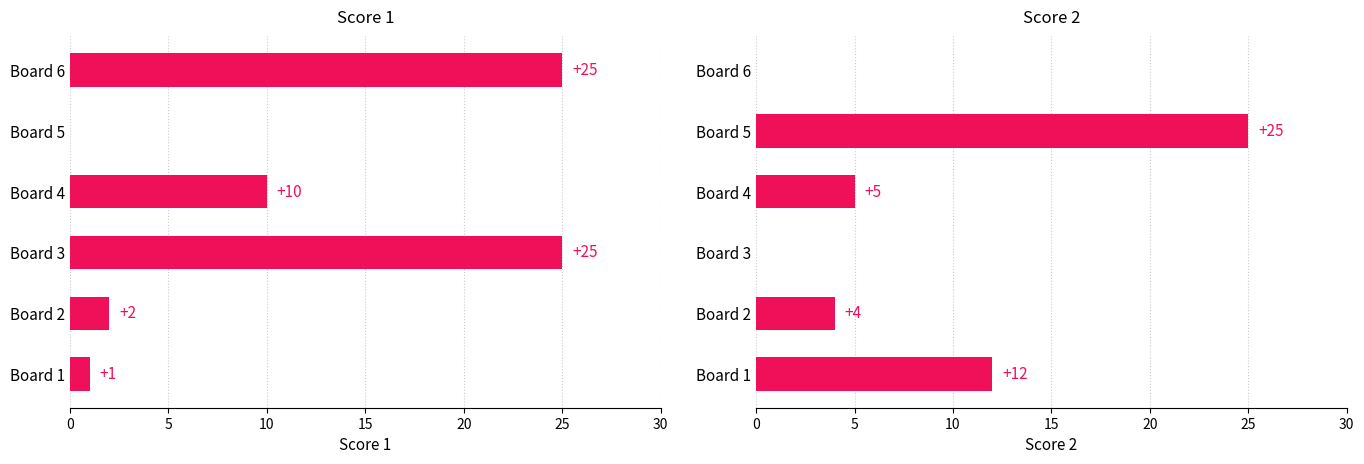

List the series in order of their peak value, lowest first.

Score 1, Score 2